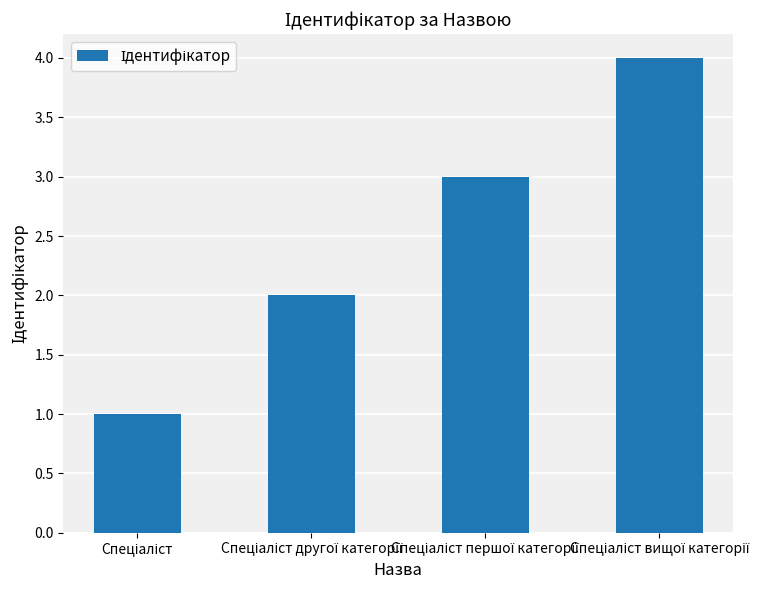

What is the value of the 2nd bar from the left?

2